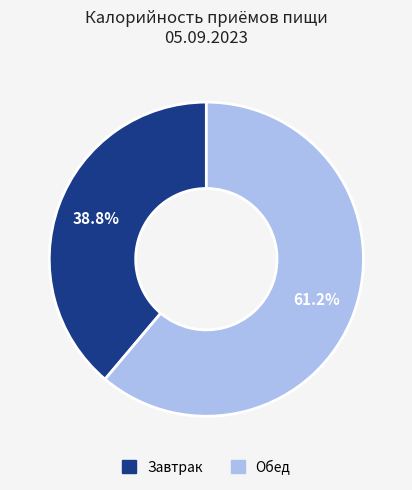

Is it true that Завтрак is 39% of the pie?

True